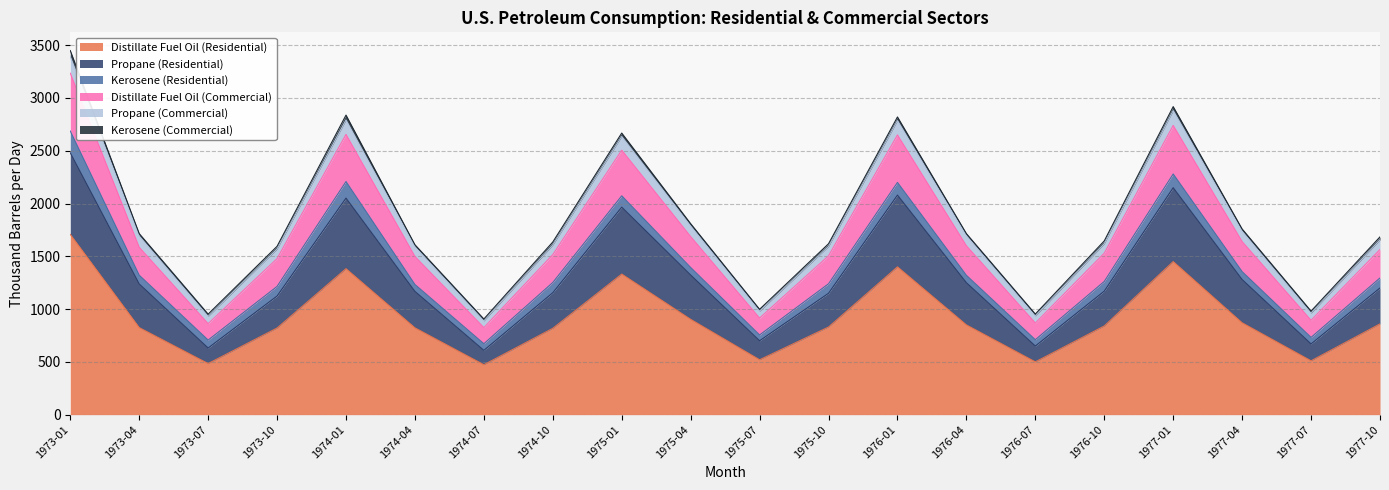

True or false: Propane (Residential) and Propane (Commercial) intersect in this chart.

False